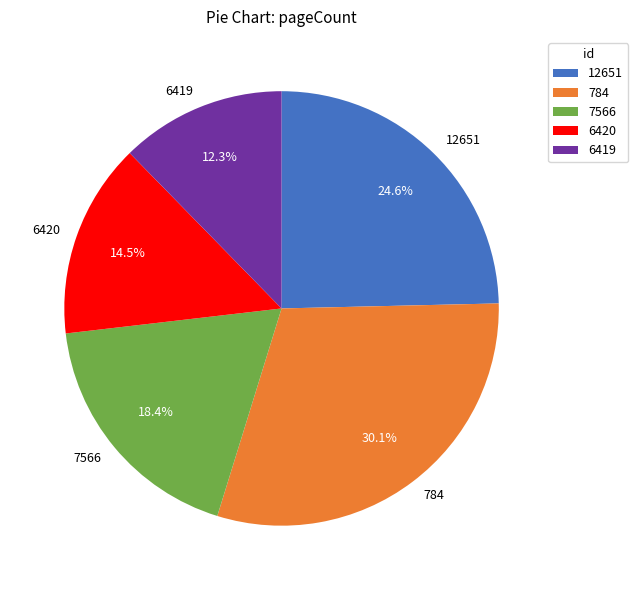

True or false: 7566 accounts for 18% of the total.

True